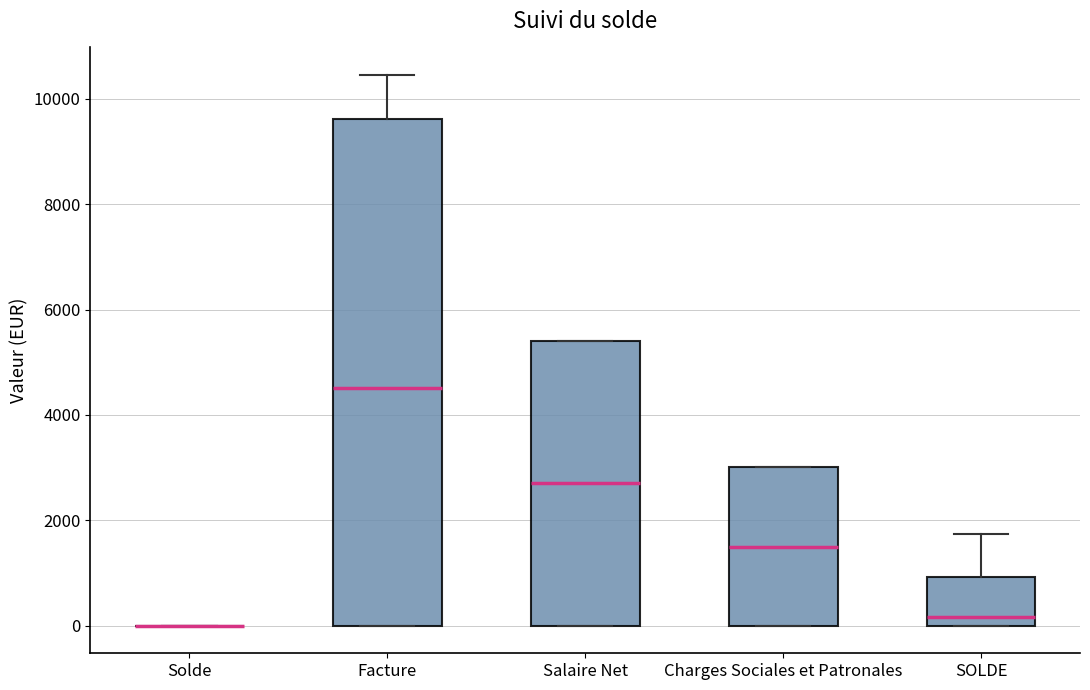

Where does the median line of the box for Facture sit on the y-axis? The values are not printed on the chart, so give them approximately, as read against the axis.

4600